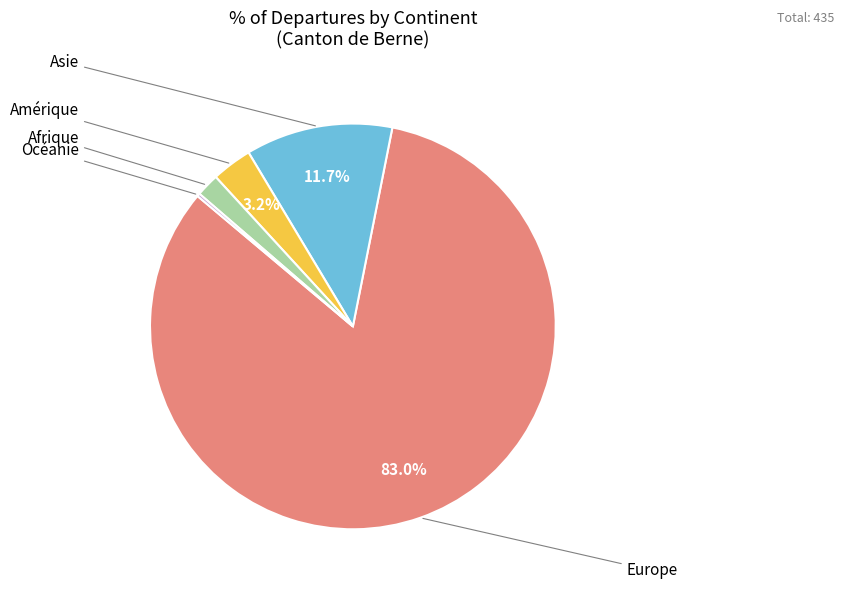

Is there any slice that represents more than half of the pie?

Yes